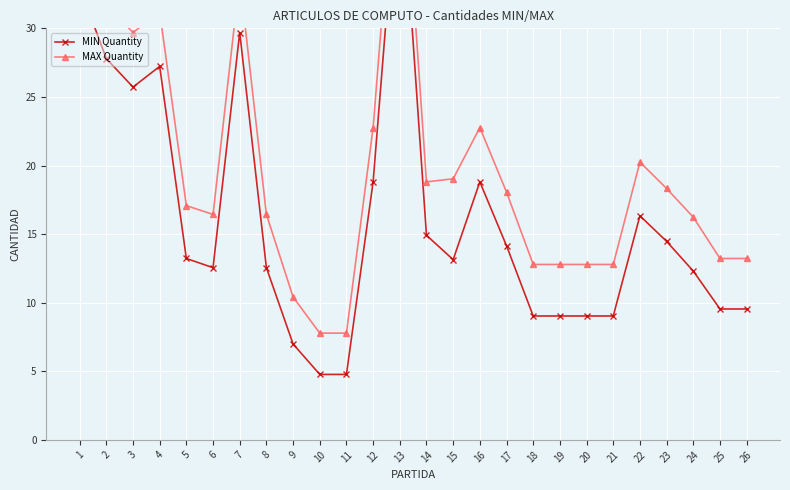

The value of MIN Quantity at 24 is 18.7. True or false?

False